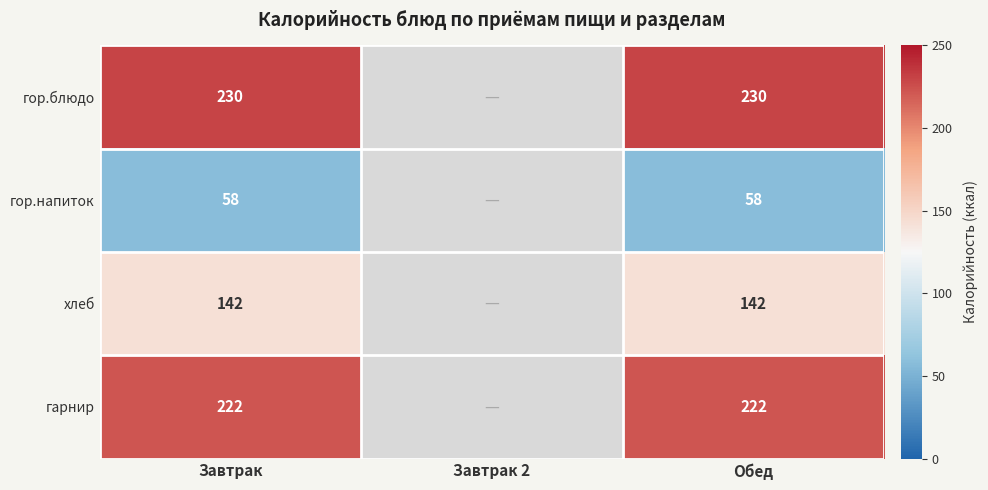

At which category is the sum across all series the highest?

Завтрак